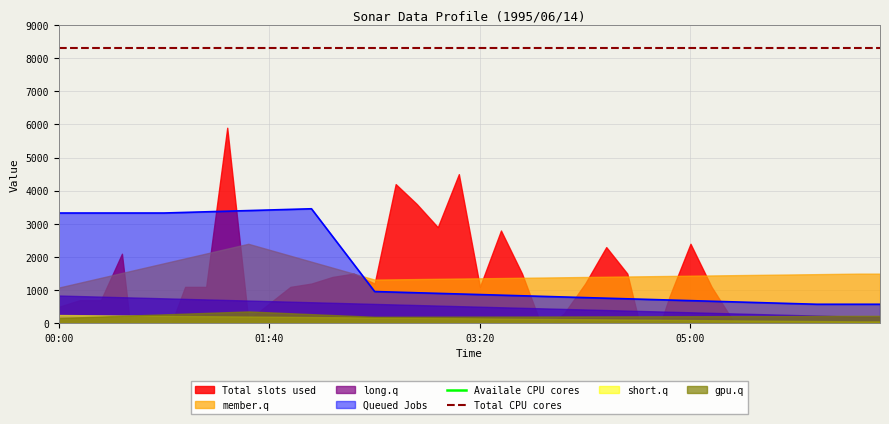

What is the highest value of the Total CPU cores series?

8300.0